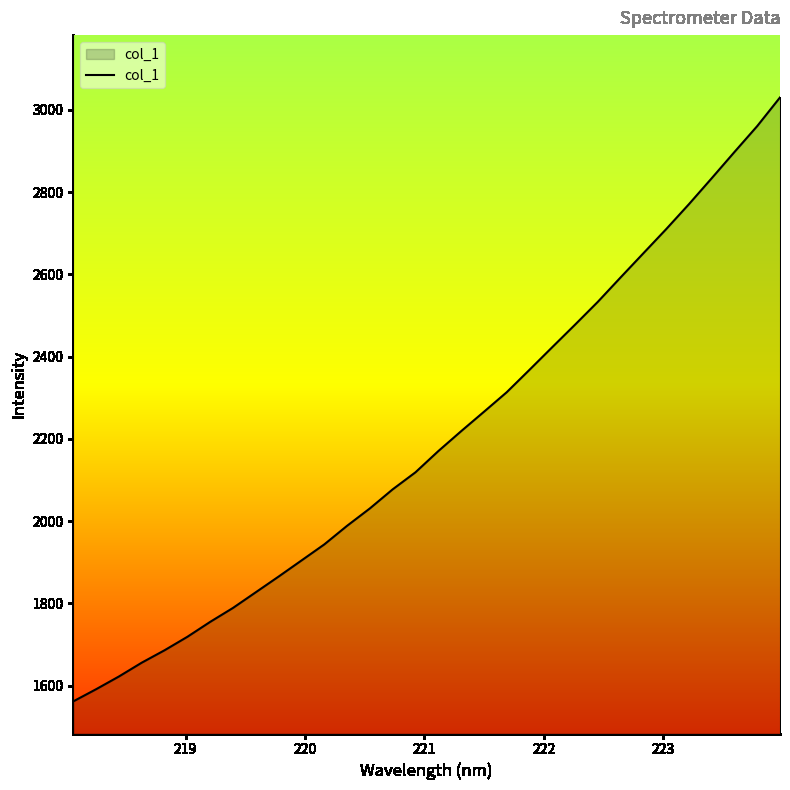

What is the greatest value displayed?

3030.0